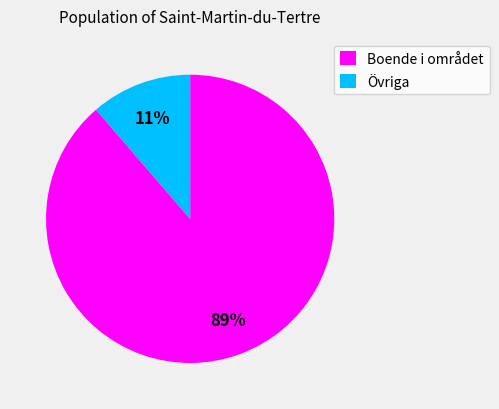

Do Boende i området and Övriga together represent more than half of the pie?

Yes